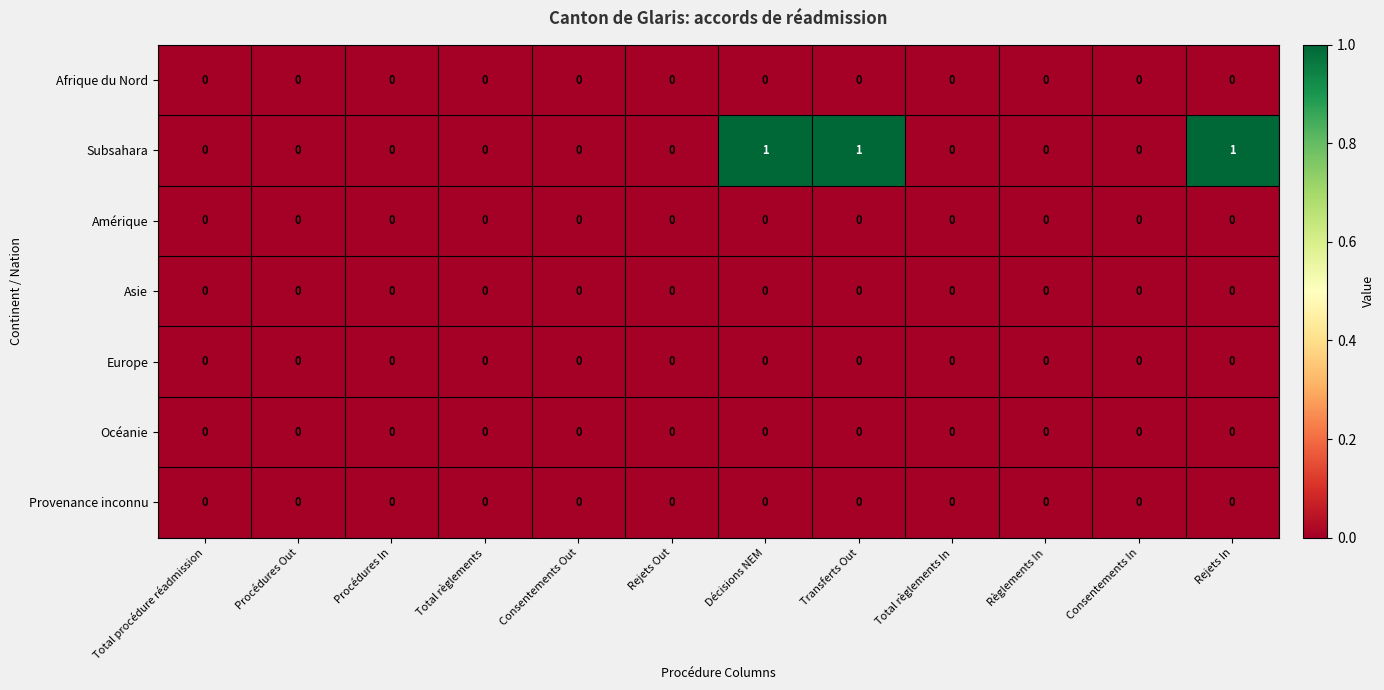

Which series has the widest spread of values?

Subsahara